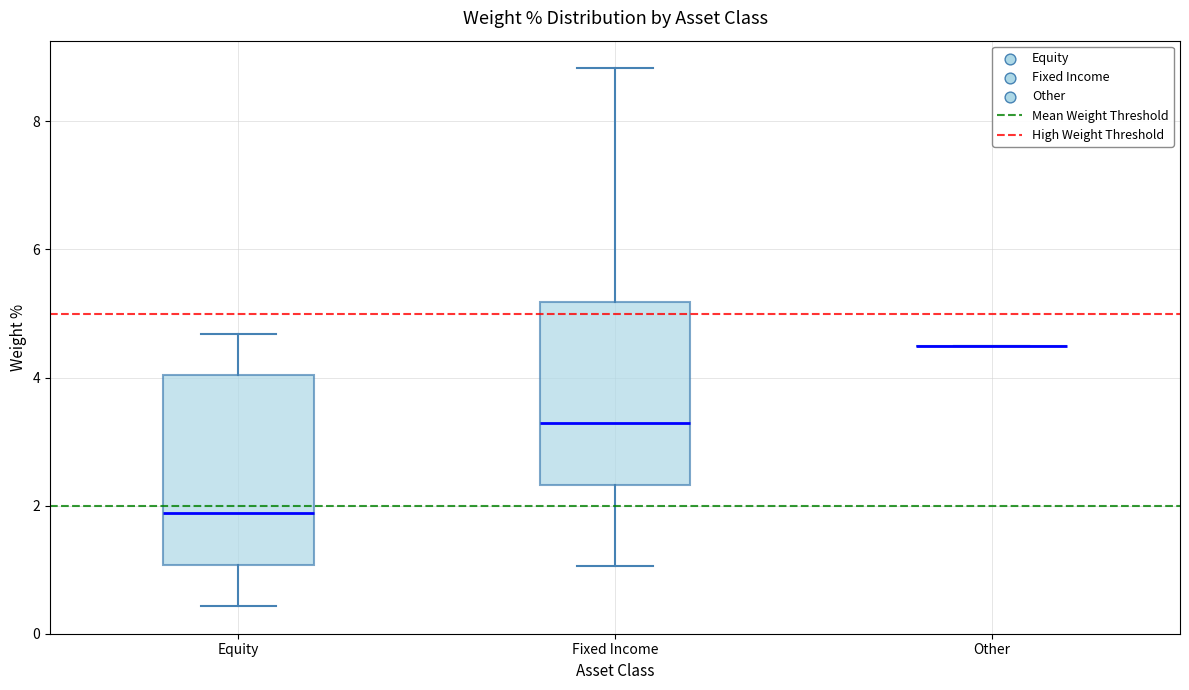

Reading left to right, read every box against the y-axis: the position of its median line, the range the box covers, and the ends of its whiskers. The values are not printed on the chart, so give them approximately, as read against the axis.

Equity: median 1.8, box 1.0 to 4.0, whiskers 0.4 to 4.6
Fixed Income: median 3.2, box 2.4 to 5.2, whiskers 1.0 to 8.8
Other: box collapsed to a line at 4.4, whiskers 4.4 to 4.4